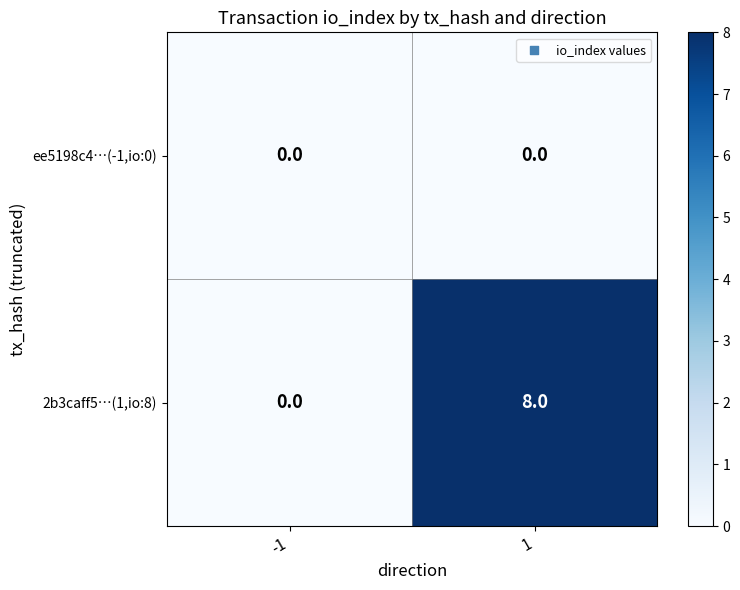

List the series in order of their overall mean, highest first.

2b3caff5…(1,io:8), ee5198c4…(-1,io:0)